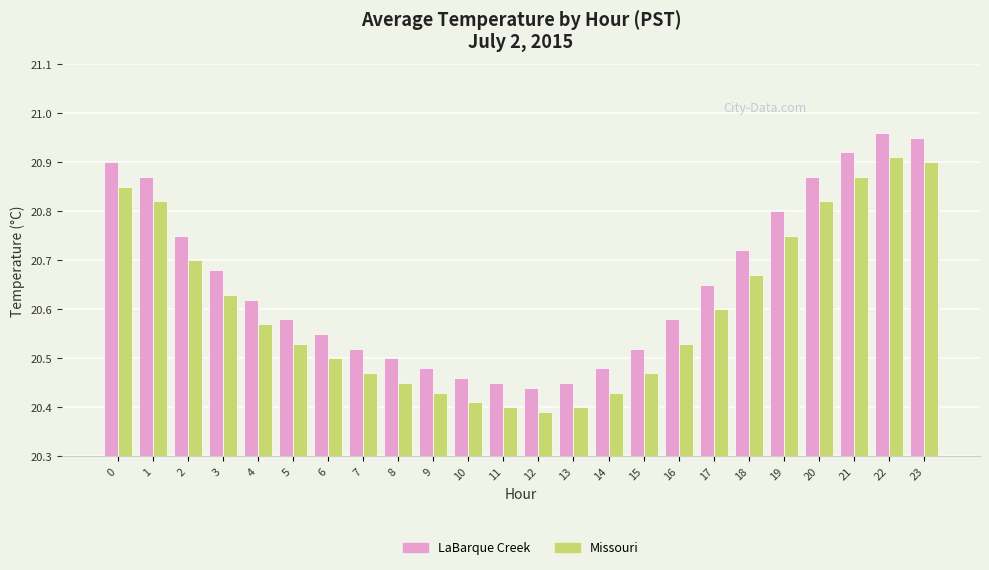

What is the difference between the maximum and minimum values in the Missouri series?

0.5